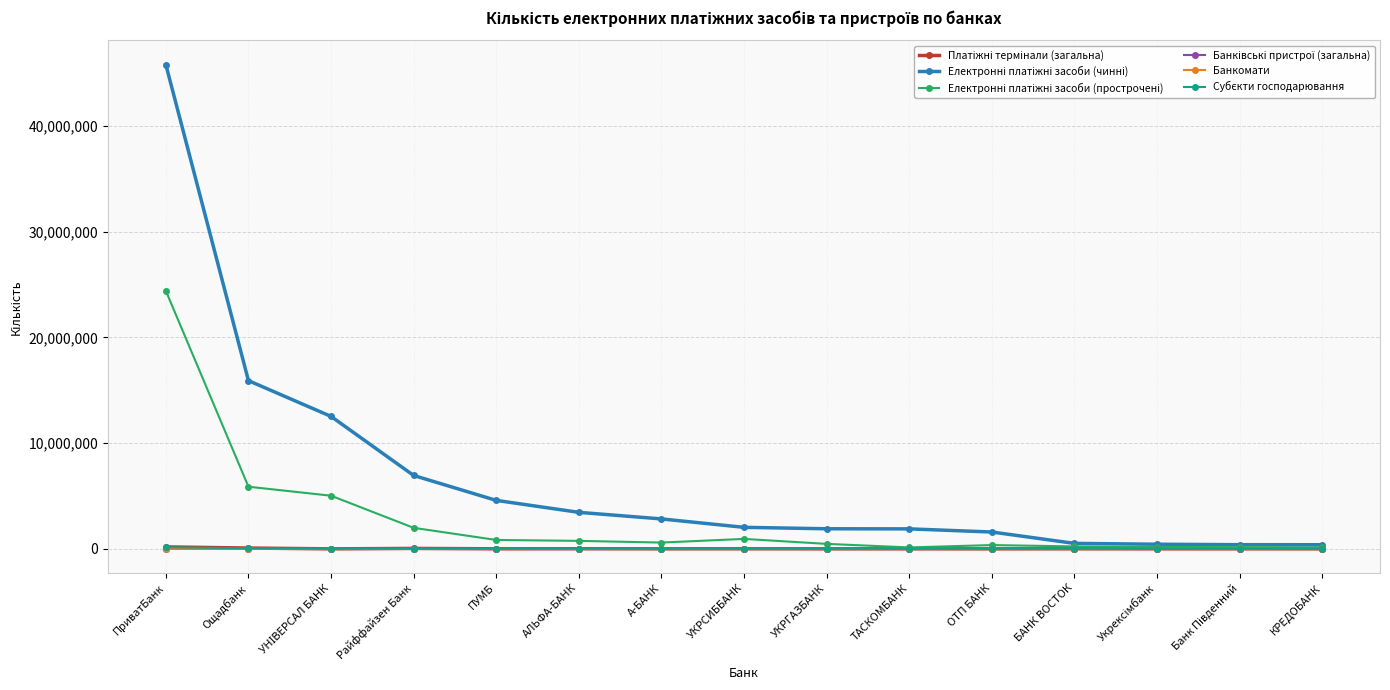

What is the label of the 12th point from the left?

БАНК ВОСТОК